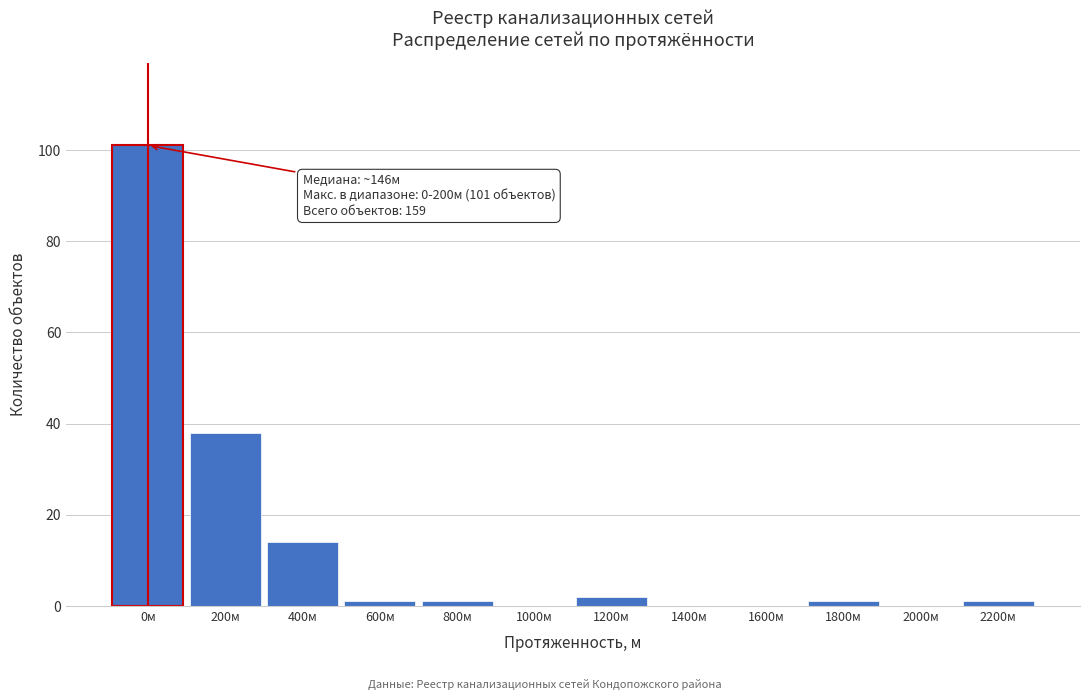

Reading left to right, list all the values displayed in this chart.

0м=101	200м=38	400м=14	600м=1	800м=1	1000м=0	1200м=2	1400м=0	1600м=0	1800м=1	2000м=0	2200м=1